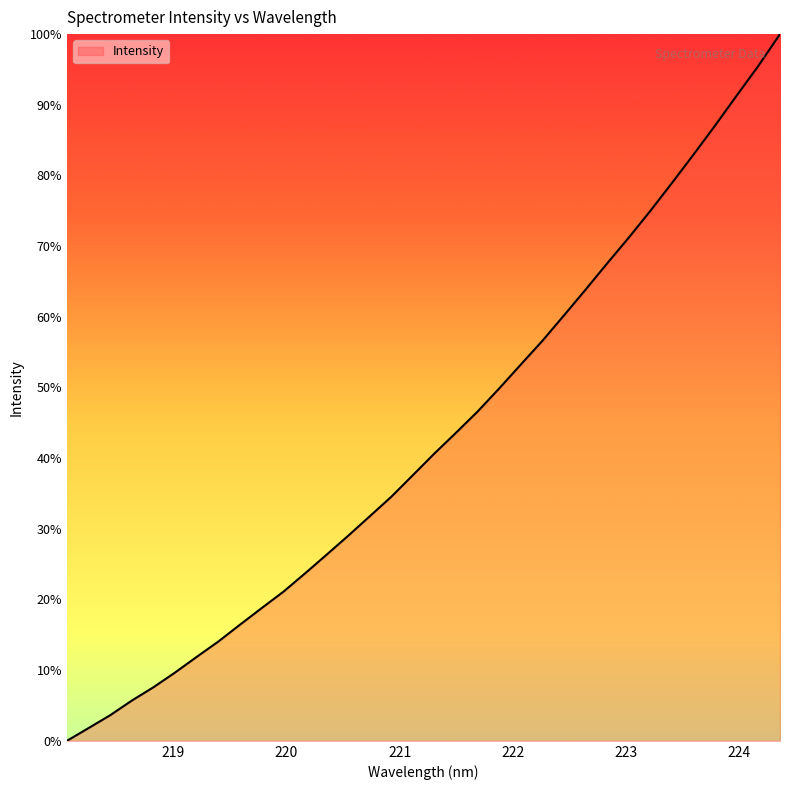

Is this an area chart (filled region under the line)?

Yes